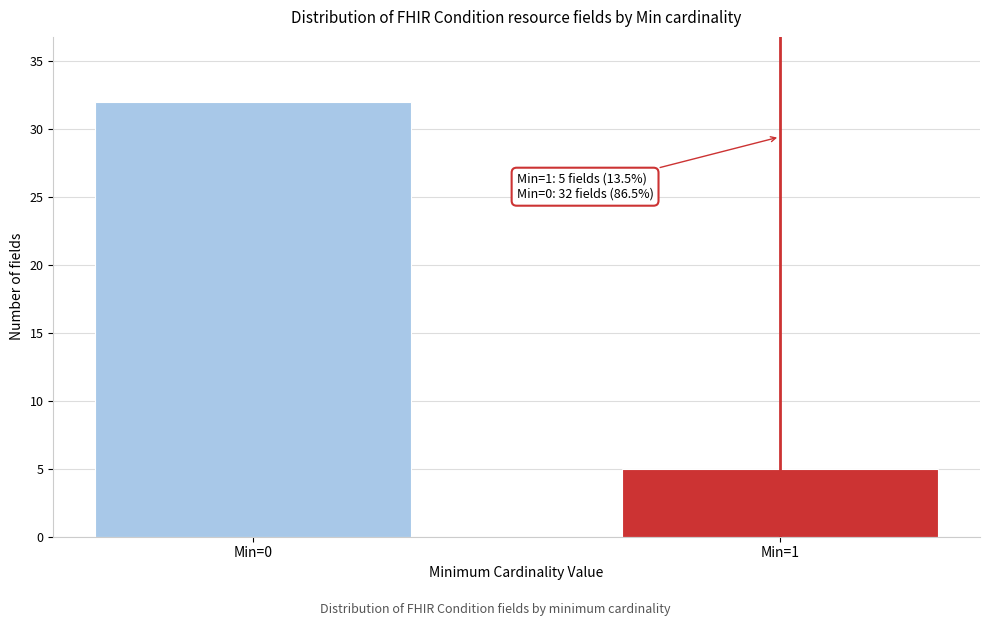

Reading left to right, what are all the values shown in this chart?

Min=0=32	Min=1=5